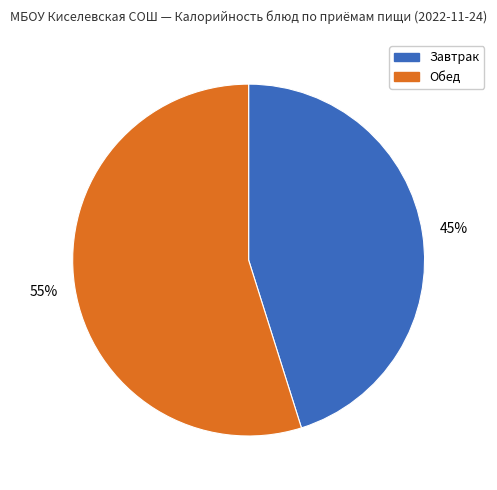

How many segments does this pie chart have?

2